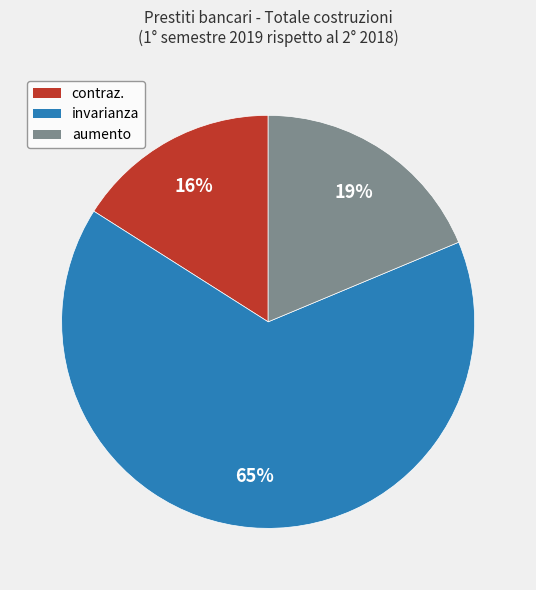

What is the smallest slice in the pie chart?

contraz.